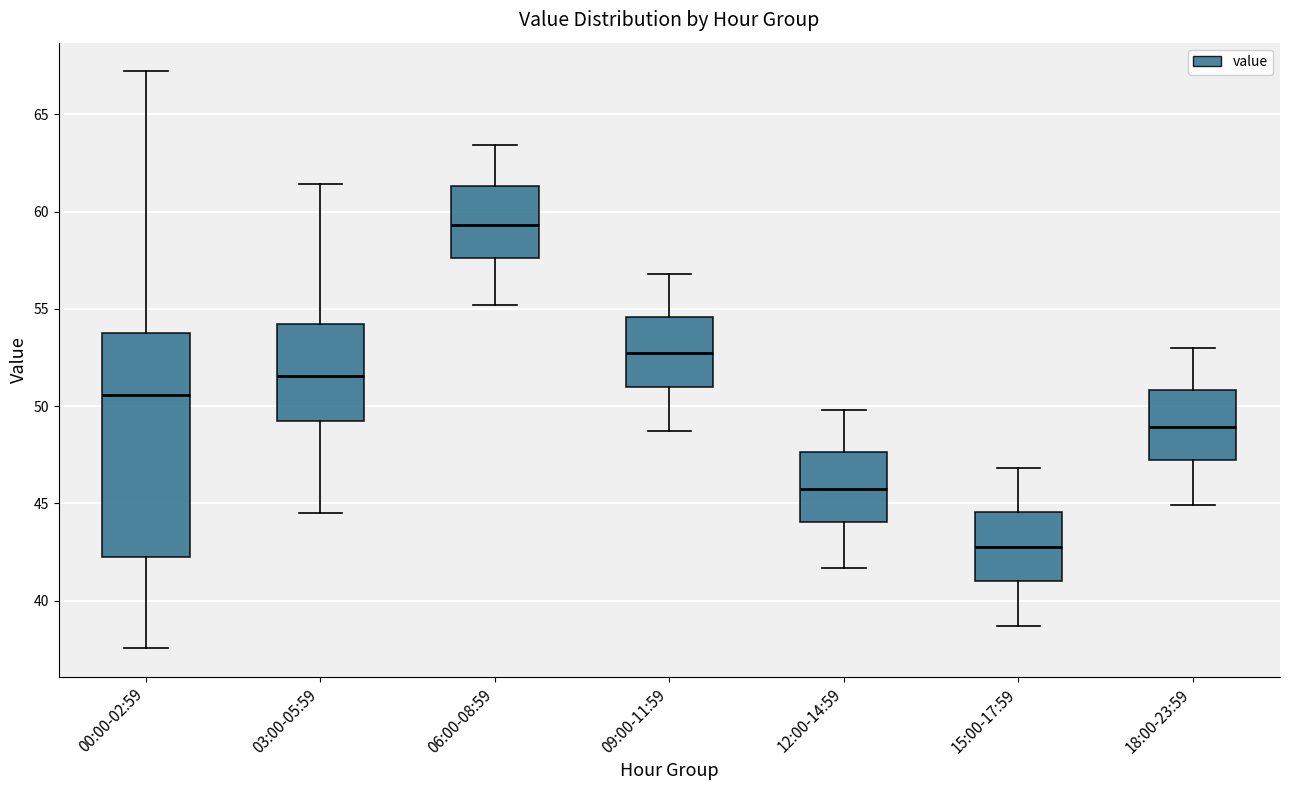

Reading left to right, transcribe this box plot: for each box, give where its median line is, the range the box spans, and where its two whiskers end, as read against the y-axis. The values are not printed on the chart, so give them approximately, as read against the axis.

00:00-02:59: median 50.5, box 42.5 to 53.5, whiskers 37.5 to 67.0
03:00-05:59: median 51.5, box 49.0 to 54.0, whiskers 44.5 to 61.5
06:00-08:59: median 59.5, box 57.5 to 61.5, whiskers 55.0 to 63.5
09:00-11:59: median 53.0, box 51.0 to 54.5, whiskers 48.5 to 57.0
12:00-14:59: median 46.0, box 44.0 to 47.5, whiskers 41.5 to 50.0
15:00-17:59: median 43.0, box 41.0 to 44.5, whiskers 38.5 to 47.0
18:00-23:59: median 49.0, box 47.0 to 51.0, whiskers 45.0 to 53.0